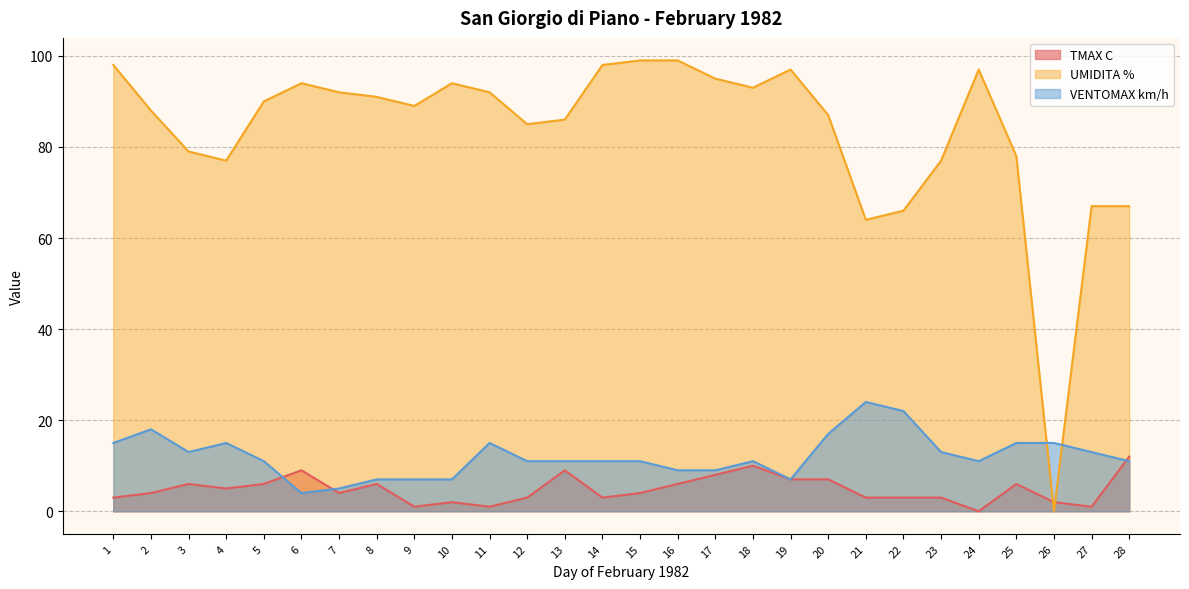

Rank the series by their maximum value, from lowest to highest.

TMAX C, VENTOMAX km/h, UMIDITA %